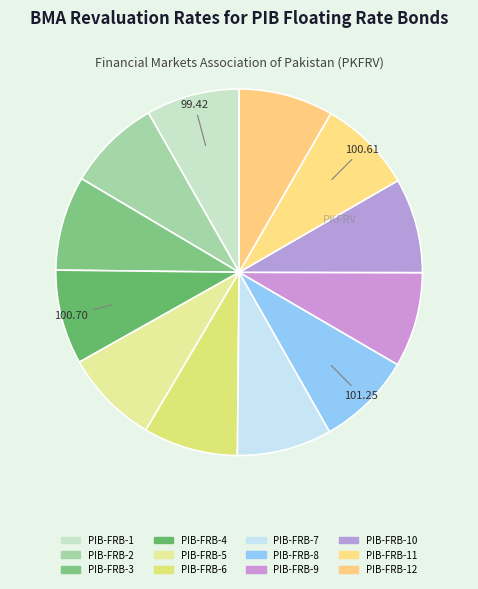

The PIB-FRB-1 slice represents 8% of the pie. True or false?

True